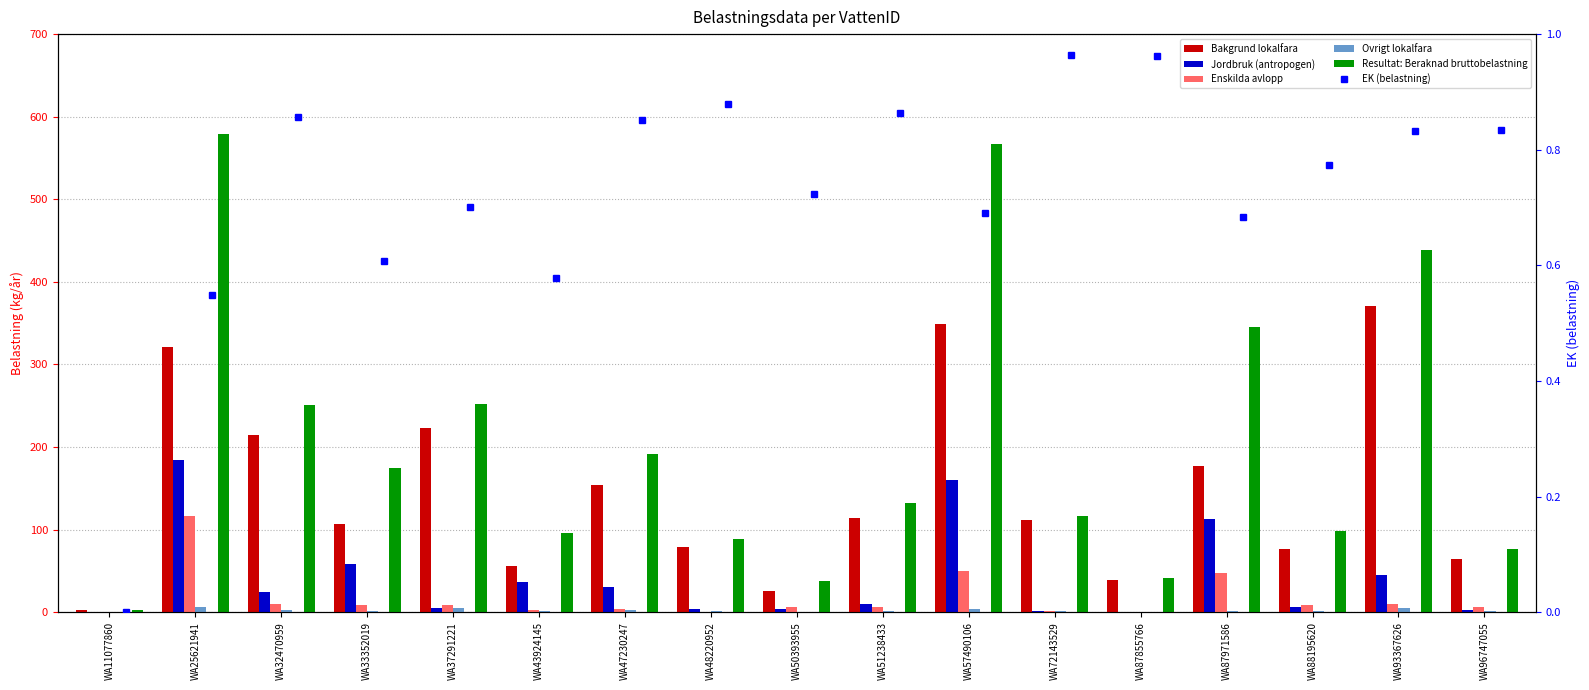

What is the maximum value shown in the chart?

578.8